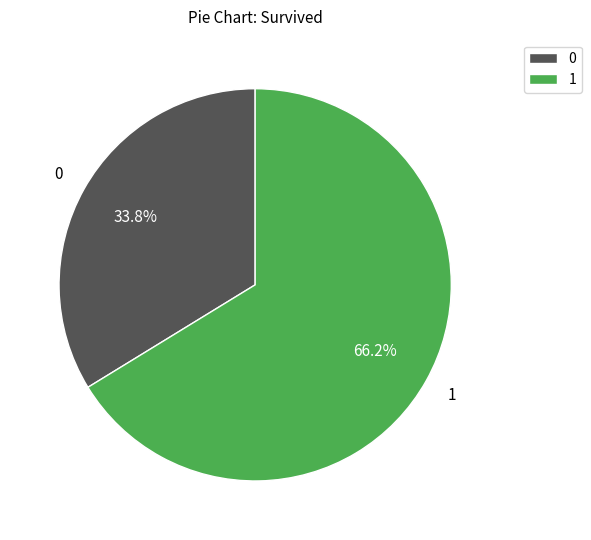

Is there a majority slice in this chart?

Yes